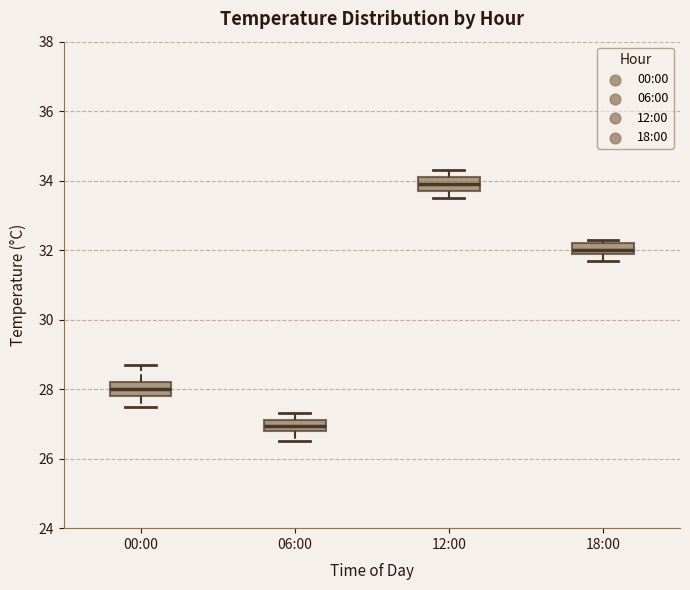

Reading left to right, transcribe this box plot: for each box, give where its median line is, the range the box spans, and where its two whiskers end, as read against the y-axis. The values are not printed on the chart, so give them approximately, as read against the axis.

00:00: median 28.0, box 27.8 to 28.2, whiskers 27.6 to 28.8
06:00: median 27.0, box 26.8 to 27.2, whiskers 26.6 to 27.4
12:00: median 34.0, box 33.8 to 34.2, whiskers 33.6 to 34.4
18:00: median 32.0 (just above the box's lower edge), box 32.0 to 32.2, whiskers 31.8 to 32.4